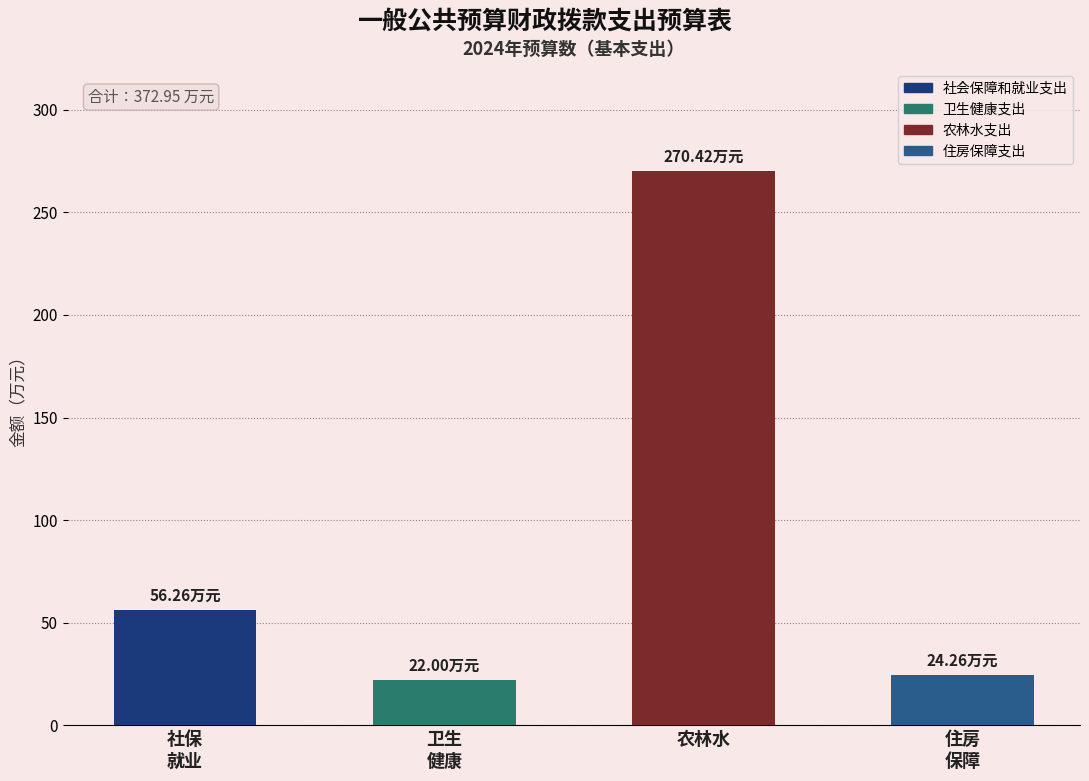

How many values are below 56?

2